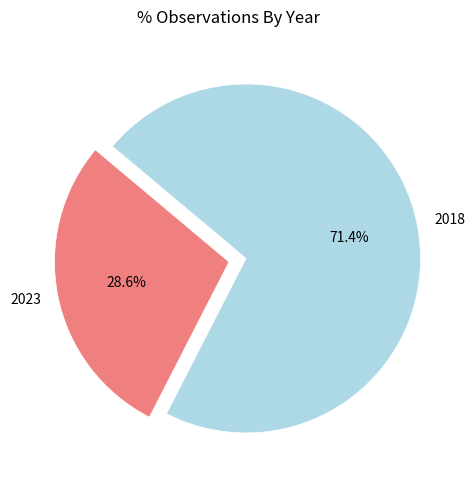

Is the sum of 2018 and 2023 greater than half?

Yes